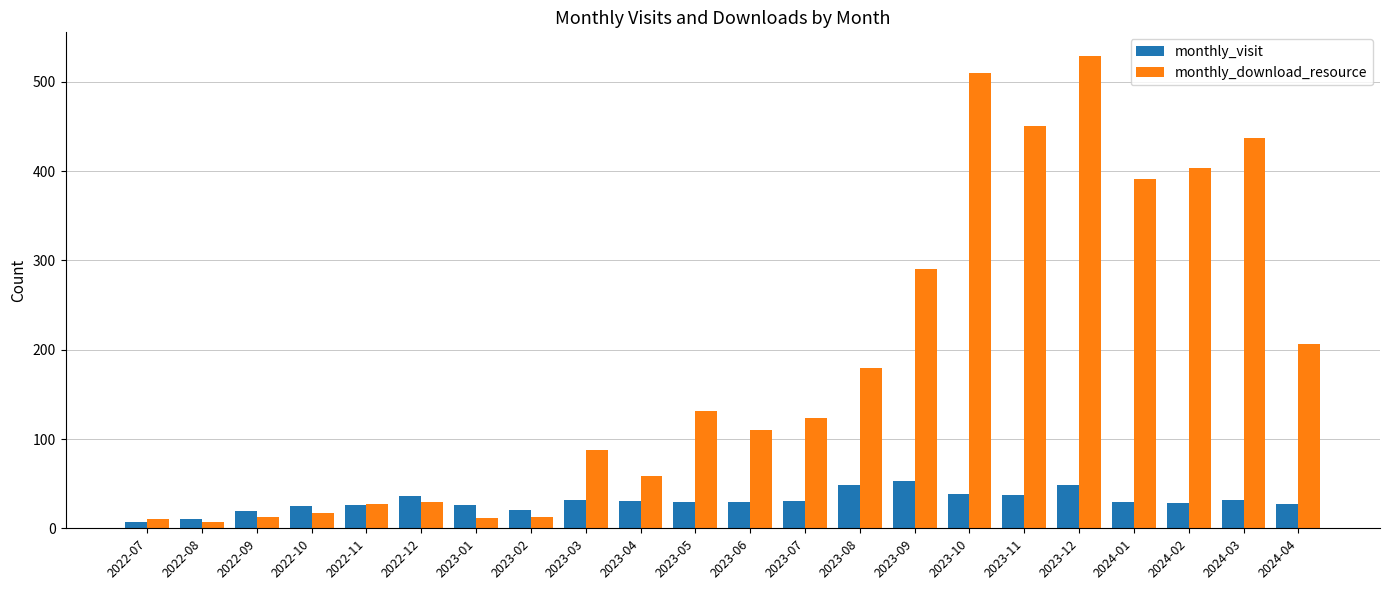

What are all the series names shown in the legend?

monthly_visit, monthly_download_resource